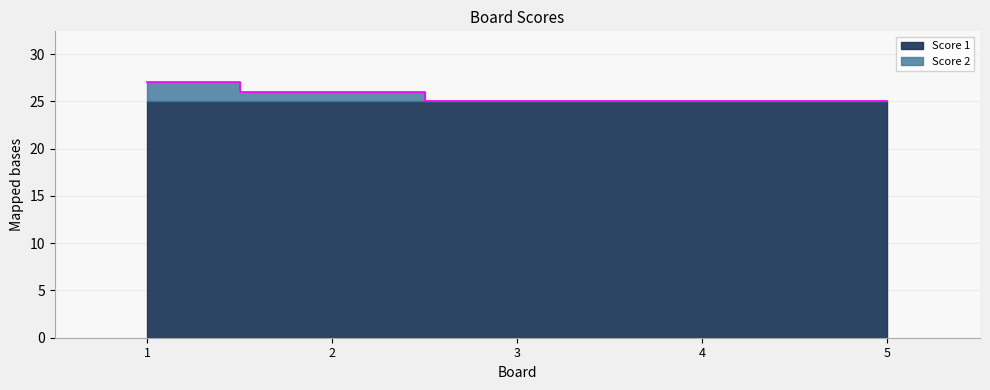

True or false: the data shows 8 at 2.

False